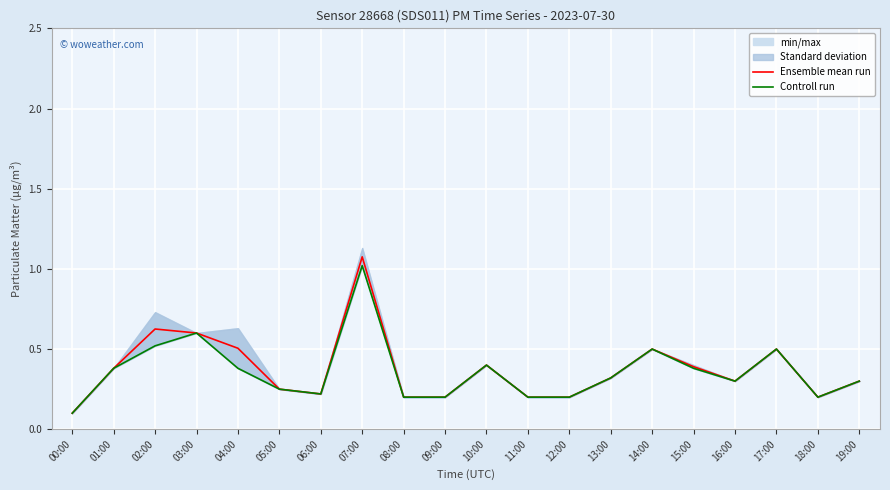

Read the Ensemble mean run value at 10:00.

0.4